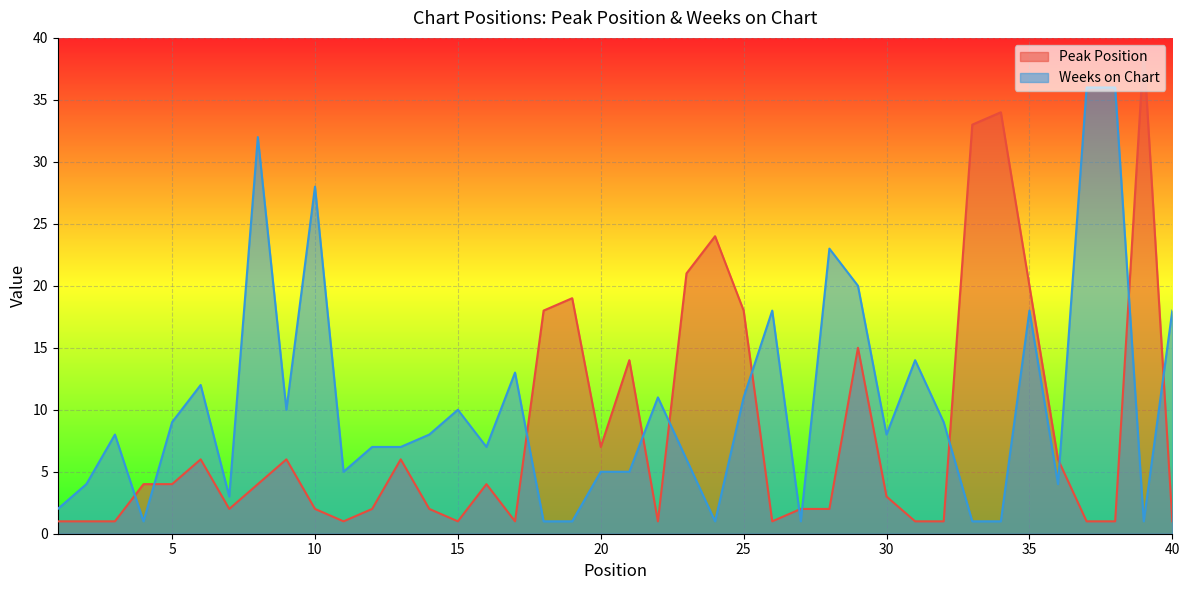

True or false: Peak Position has more than 1 interior local peaks.

True